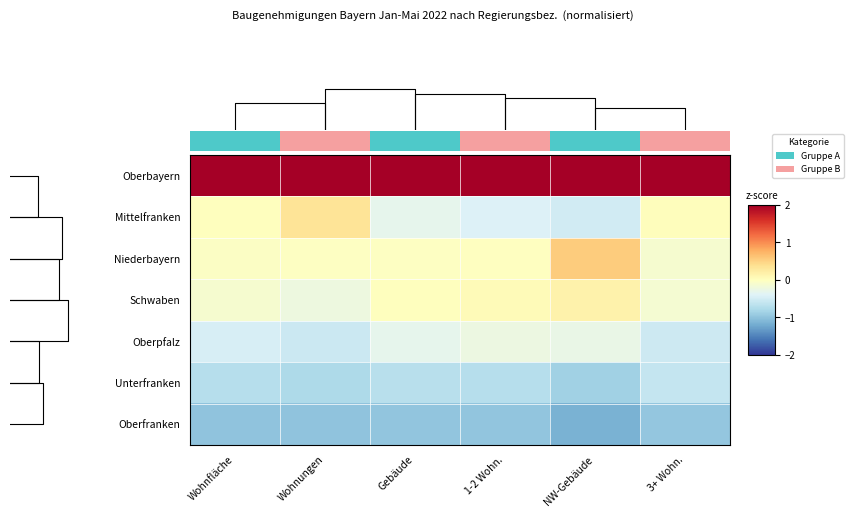

Is the value of Niederbayern at 3+ Wohn. greater than the value of Oberfranken at Wohnungen?

Yes